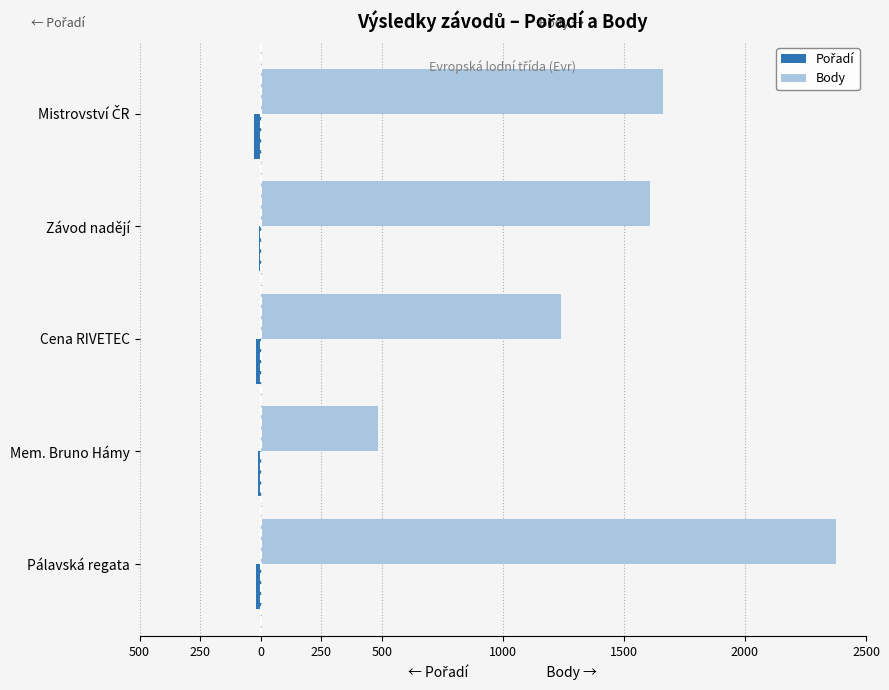

What is the average value of the Body series?

1475